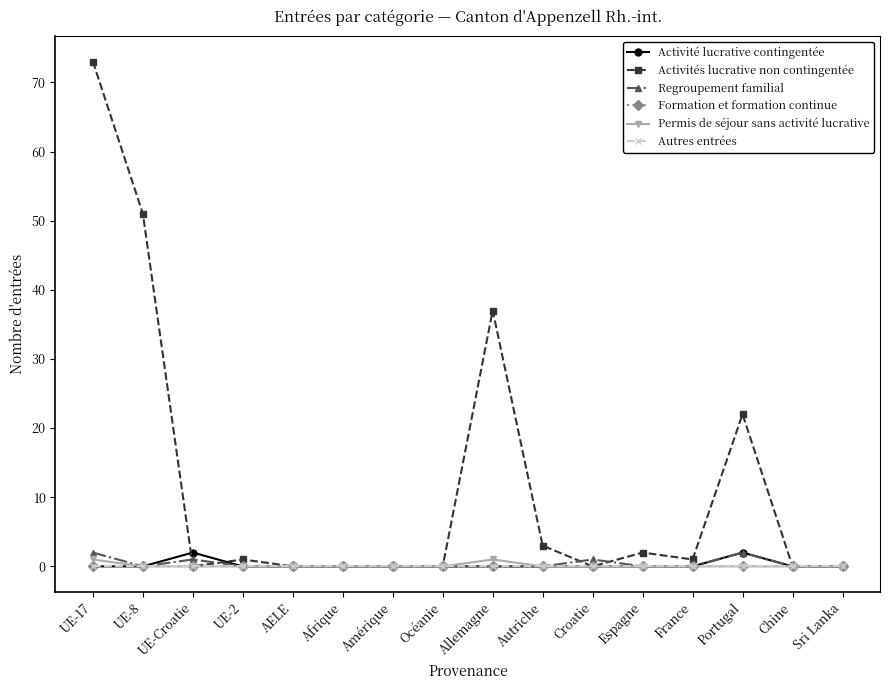

In Activité lucrative contingentée, how many points are higher than both neighbors (excluding endpoints)?

2